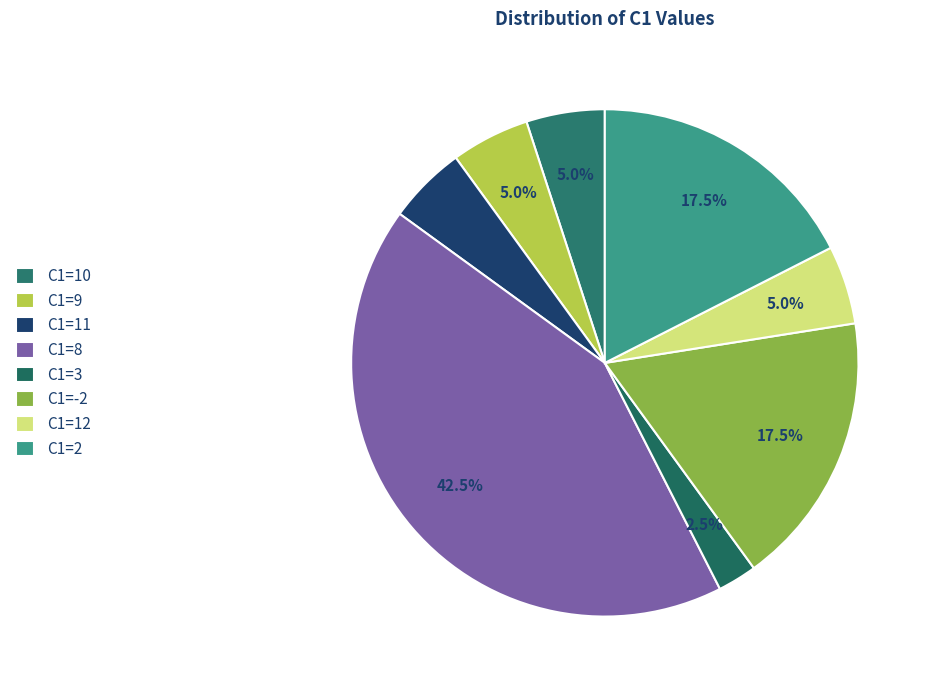

How many slices are in this pie chart?

8